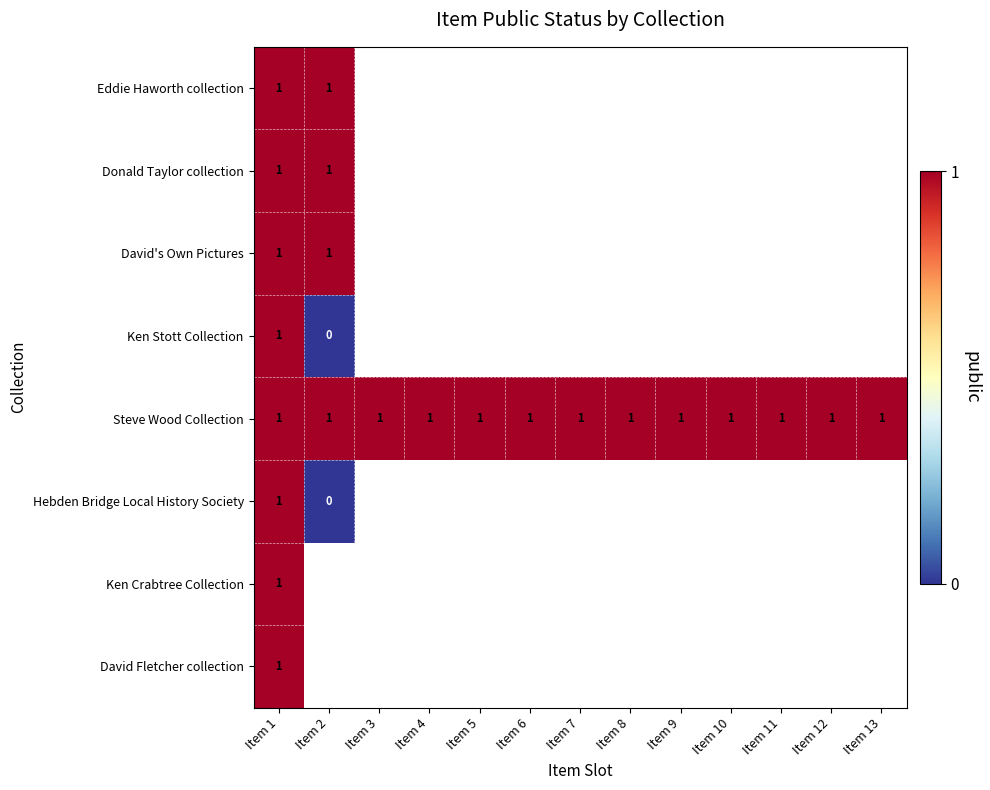

What is the sum of all Steve Wood Collection values?

13